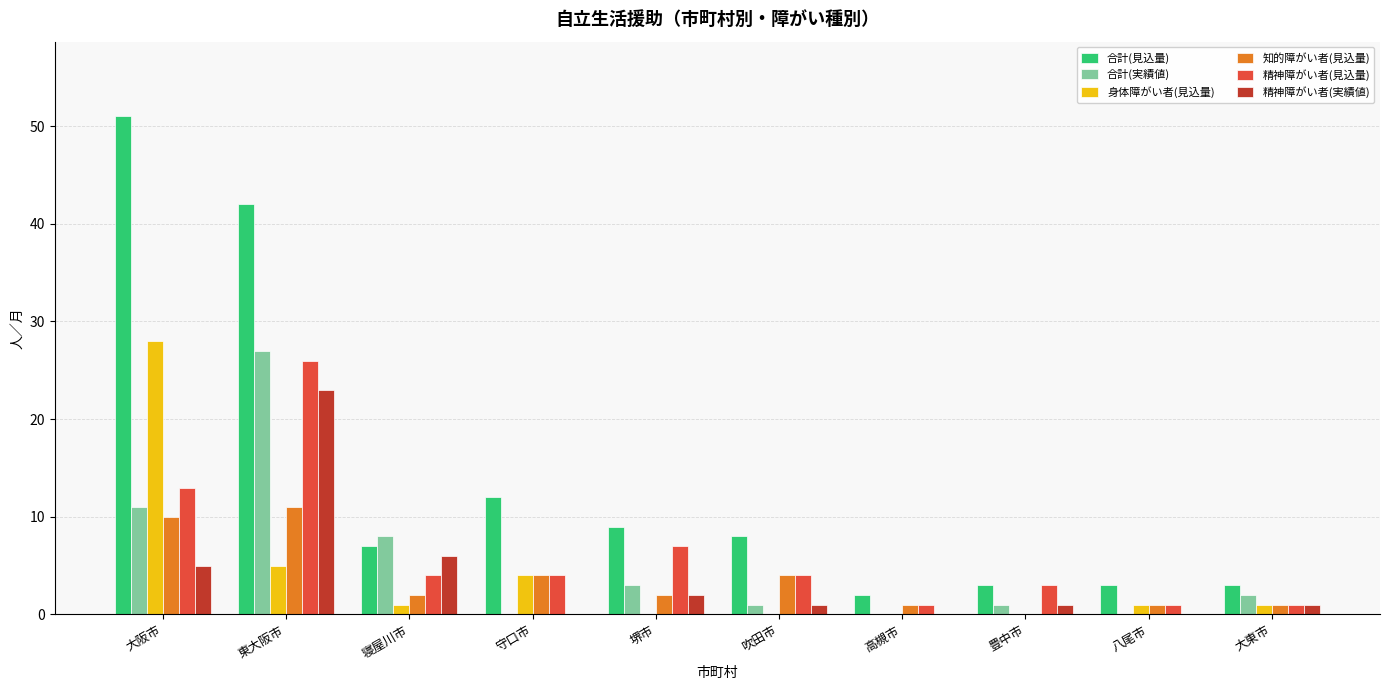

At which label is 合計(見込量) closest to 26?

守口市